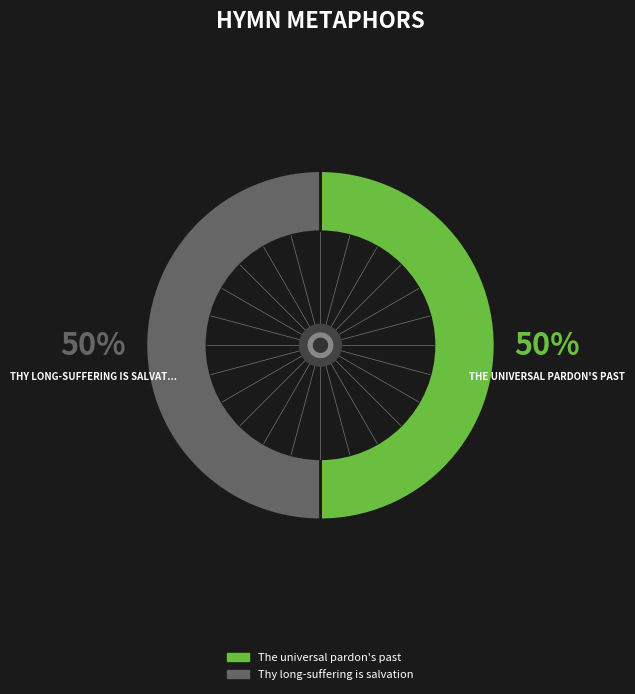

What is the ratio of the value at The universal pardon's past to the value at Thy long-suffering is salvation?

1.0